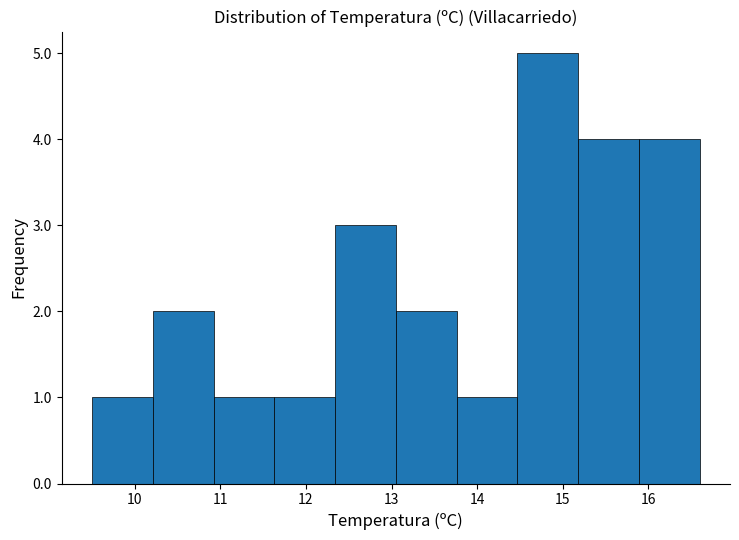

Reading left to right, transcribe this chart: for each bar, give the range it covers on the x-axis and its height. Neither the bar edges nor the heights are printed on the chart, so give them approximately, as read against the axes.

9.50 to 10.21: 1
10.21 to 10.92: 2
10.92 to 11.63: 1
11.63 to 12.34: 1
12.34 to 13.05: 3
13.05 to 13.76: 2
13.76 to 14.47: 1
14.47 to 15.18: 5
15.18 to 15.89: 4
15.89 to 16.60: 4